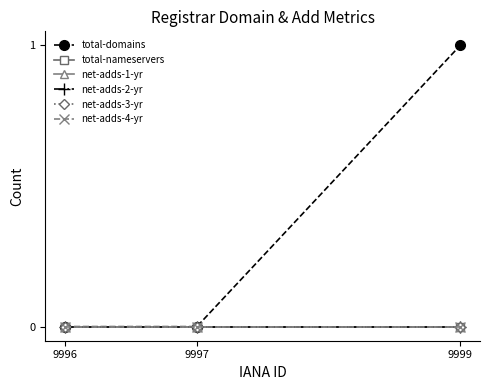

At which label does total-domains reach its peak?

9999